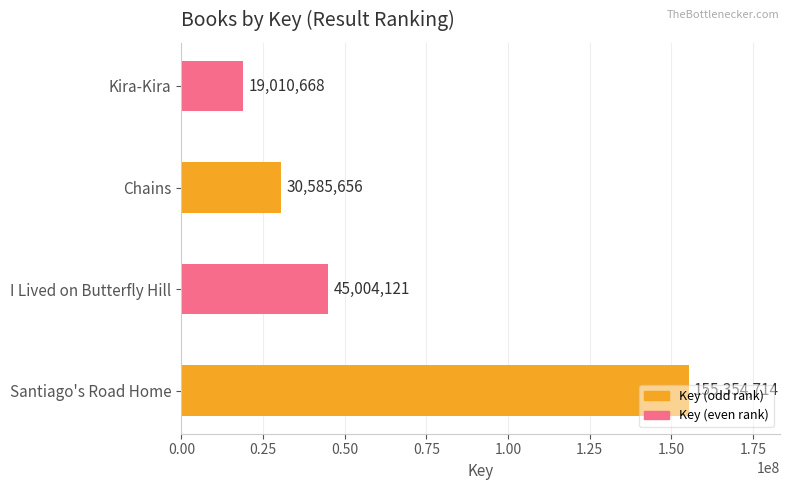

At which category does the chart reach its minimum across all series?

Kira-Kira